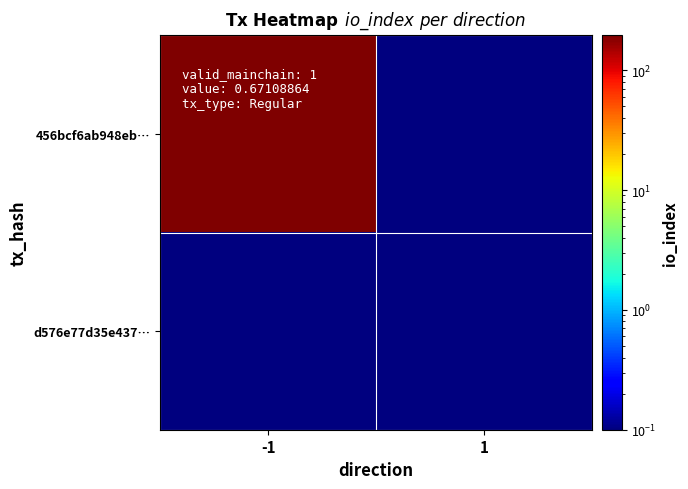

Reading left to right, what are all the values shown in this chart?

456bcf6ab948eb…: -1=194.0	1=0.1
d576e77d35e437…: -1=0.1	1=0.1